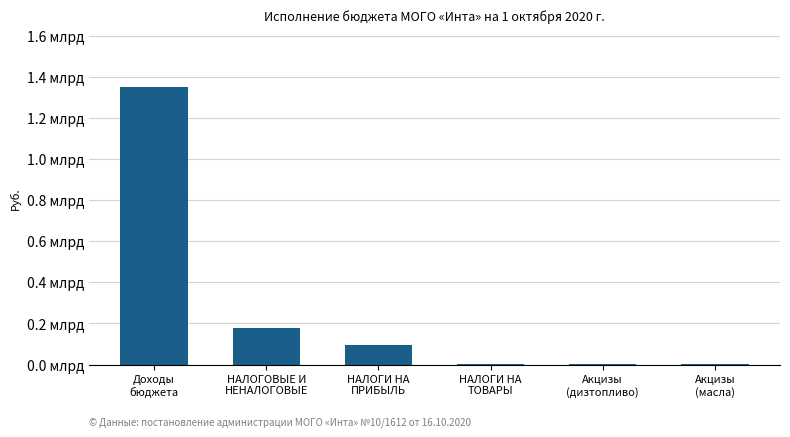

What is the sum of the values at НАЛОГИ НА
ТОВАРЫ and Акцизы
(дизтопливо)?

7624836.1